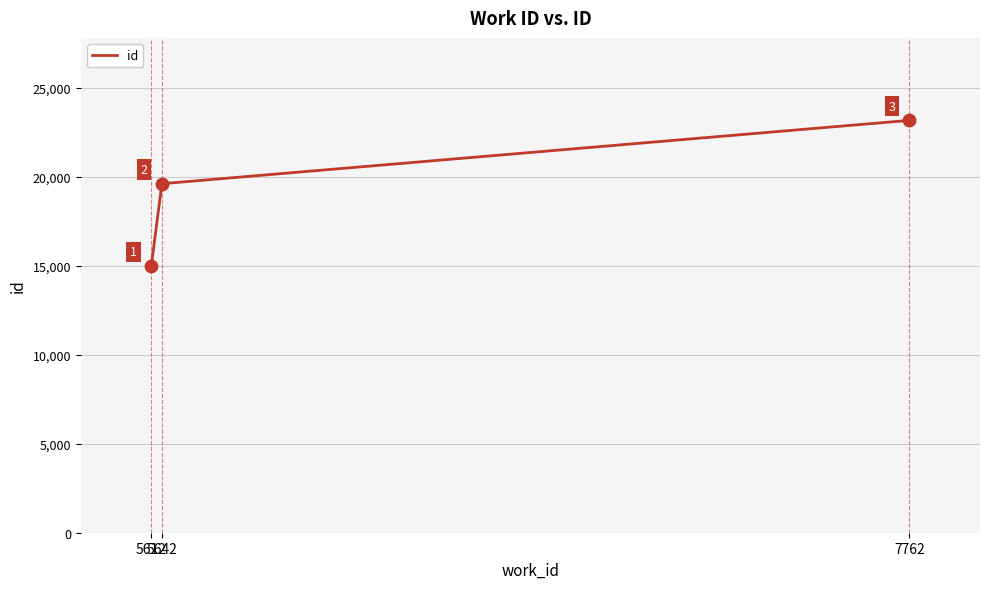

What is the change in value from 5612 to 5642?

+4624